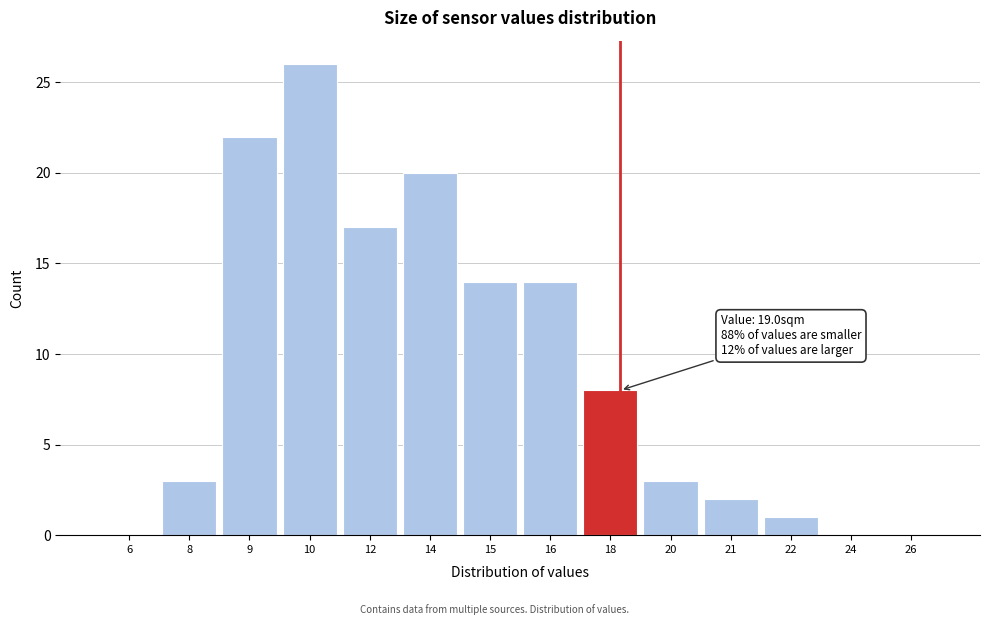

Reading left to right, extract all data points from this chart.

6=0	8=3	9=22	10=26	12=17	14=20	15=14	16=14	18=8	20=3	21=2	22=1	24=0	26=0